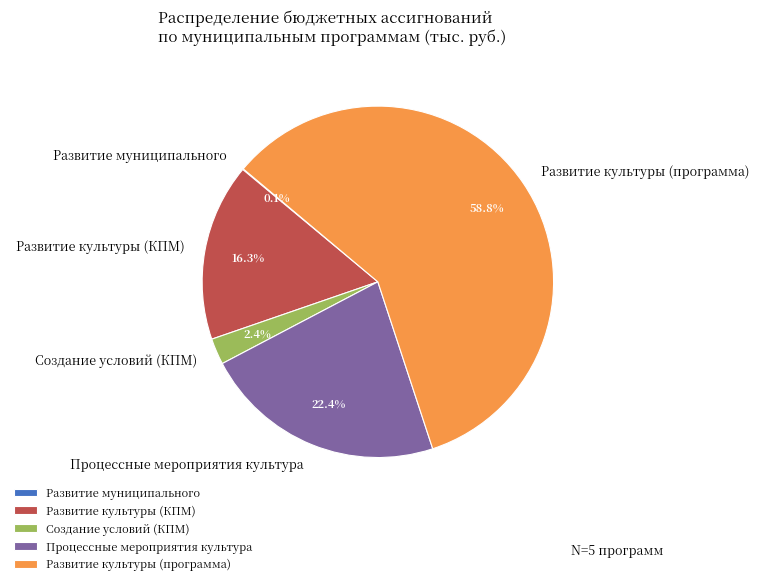

Between Процессные мероприятия культура and Развитие культуры (программа), which is larger?

Развитие культуры (программа)